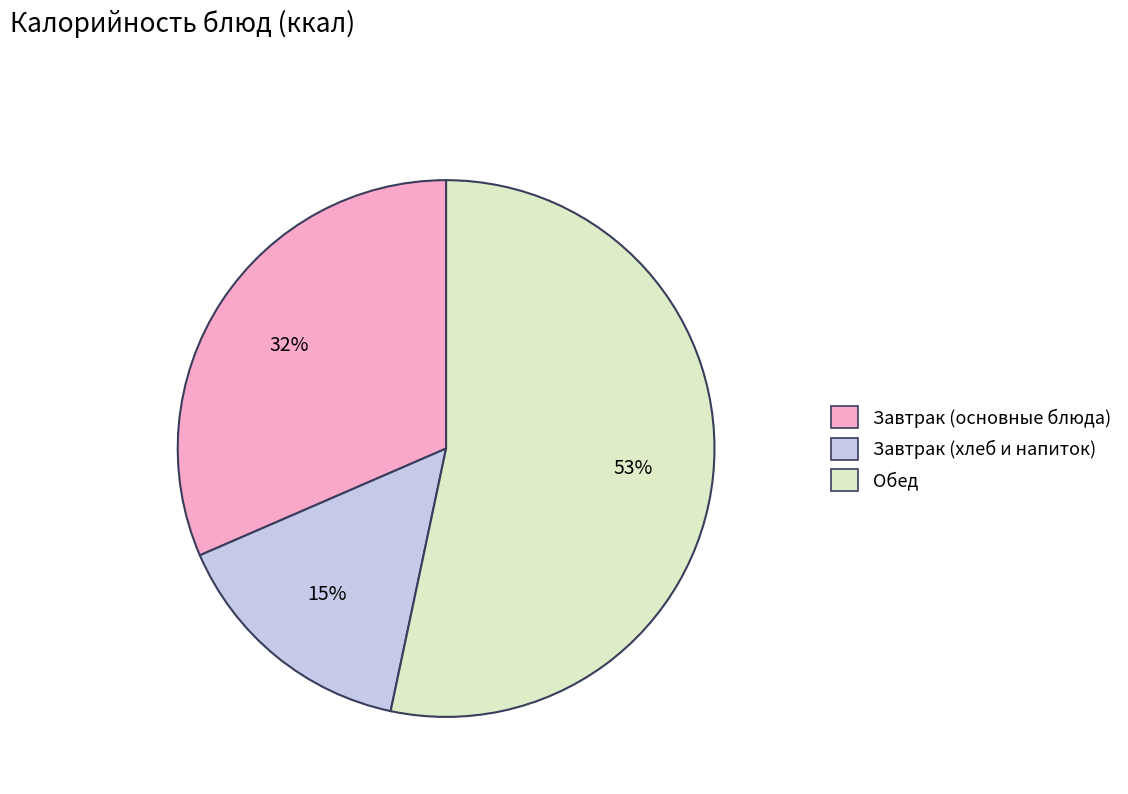

Does any single category account for the majority?

Yes